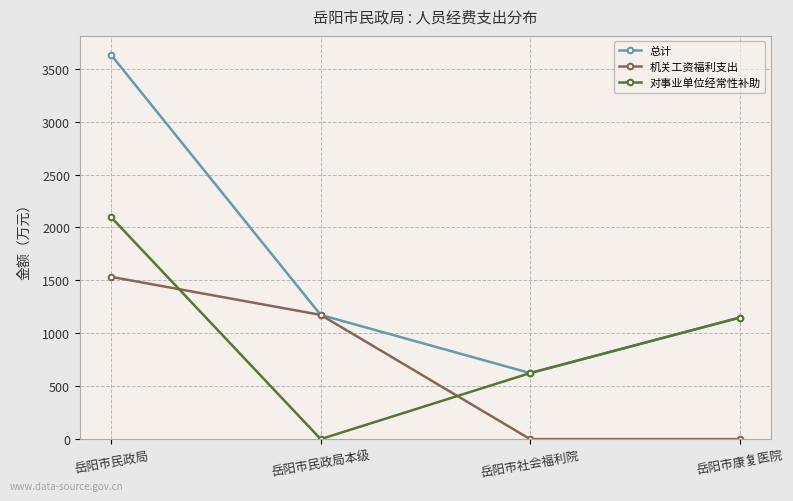

True or false: 对事业单位经常性补助 and 机关工资福利支出 cross at least once.

True